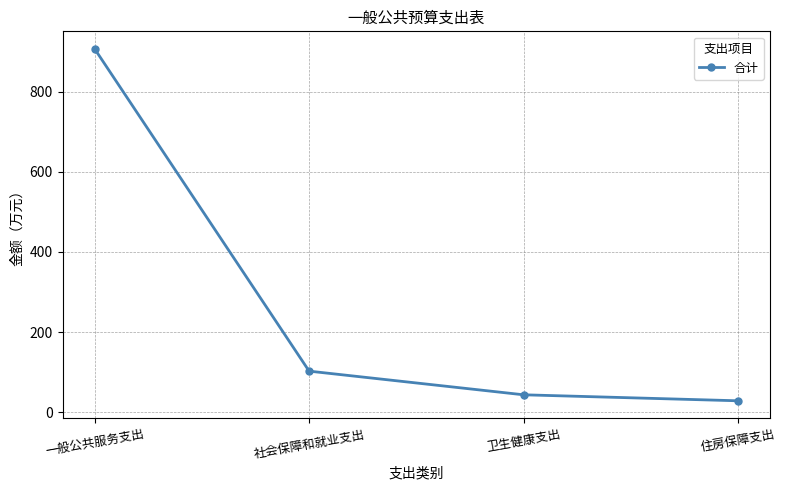

Rank the categories by value from highest to lowest.

一般公共服务支出, 社会保障和就业支出, 卫生健康支出, 住房保障支出